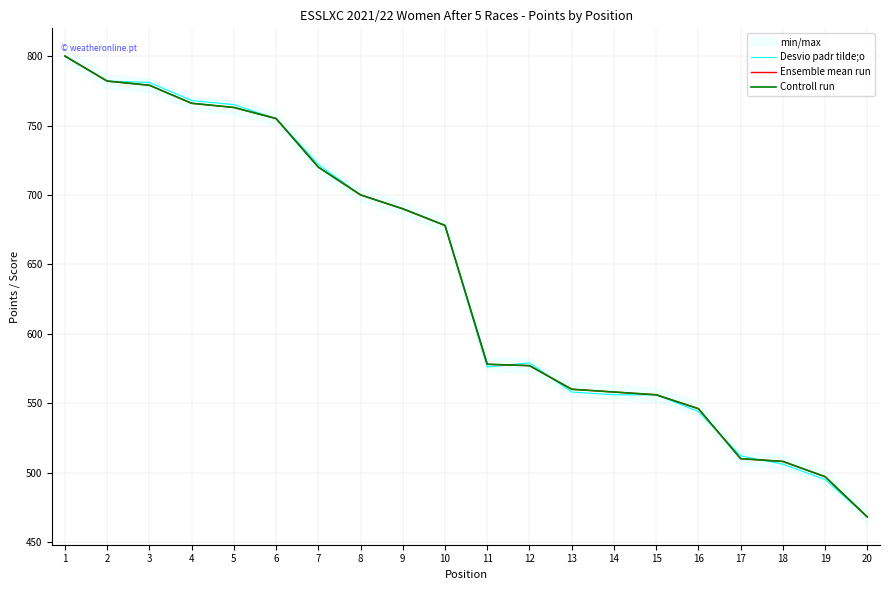

The Desvio padr tilde;o series shows 811.5 at 15. True or false?

False